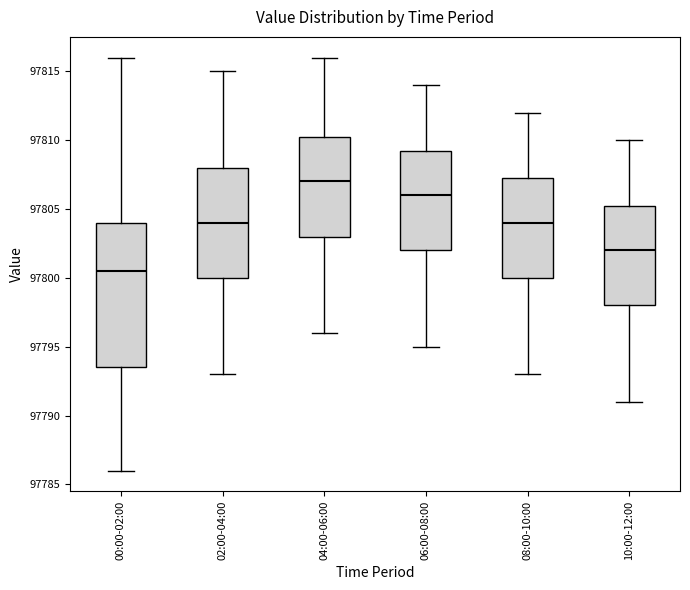

Reading left to right, read every box against the y-axis: the position of its median line, the range the box covers, and the ends of its whiskers. The values are not printed on the chart, so give them approximately, as read against the axis.

00:00-02:00: median 97800.5, box 97793.5 to 97804.0, whiskers 97786.0 to 97816.0
02:00-04:00: median 97804.0, box 97800.0 to 97808.0, whiskers 97793.0 to 97815.0
04:00-06:00: median 97807.0, box 97803.0 to 97810.5, whiskers 97796.0 to 97816.0
06:00-08:00: median 97806.0, box 97802.0 to 97809.5, whiskers 97795.0 to 97814.0
08:00-10:00: median 97804.0, box 97800.0 to 97807.5, whiskers 97793.0 to 97812.0
10:00-12:00: median 97802.0, box 97798.0 to 97805.5, whiskers 97791.0 to 97810.0